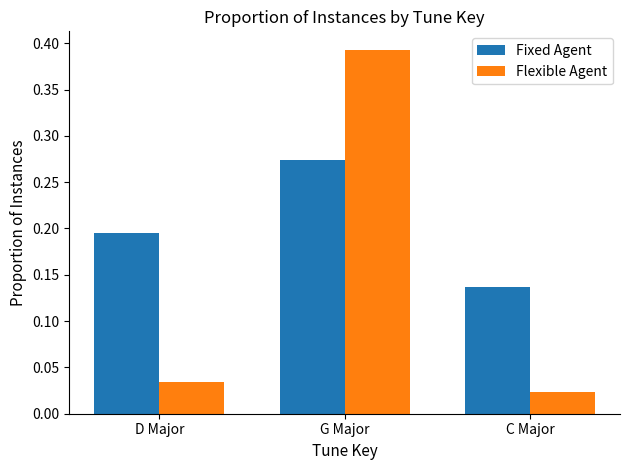

How many data points does each series have?

3